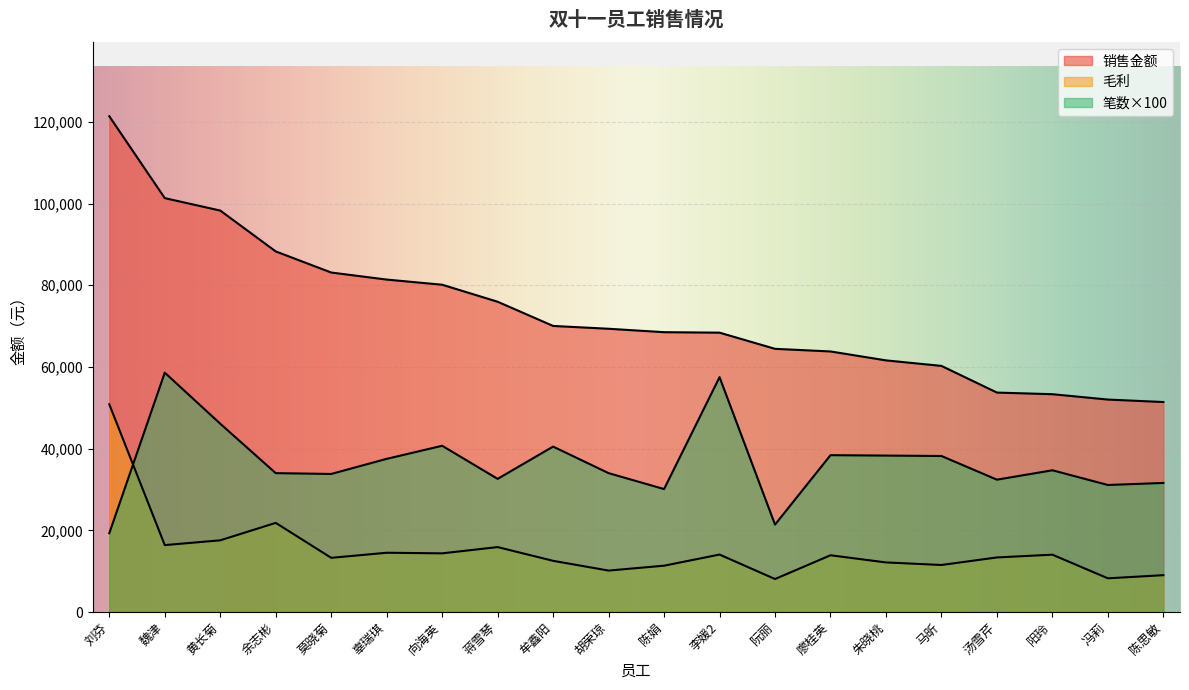

What is the label of the 13th point from the right?

蒋雪琴